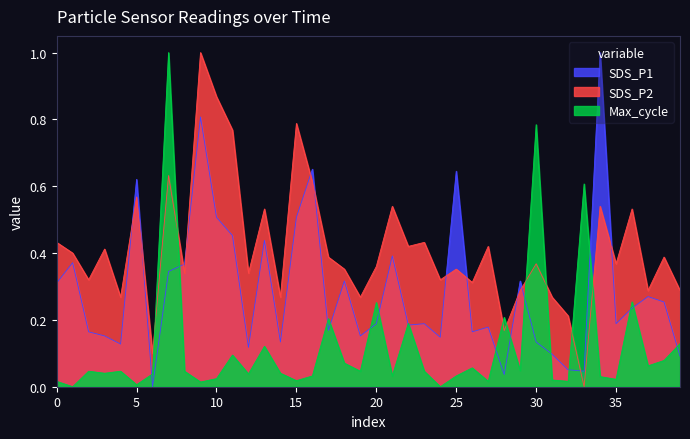

How many distinct data groups are displayed?

3